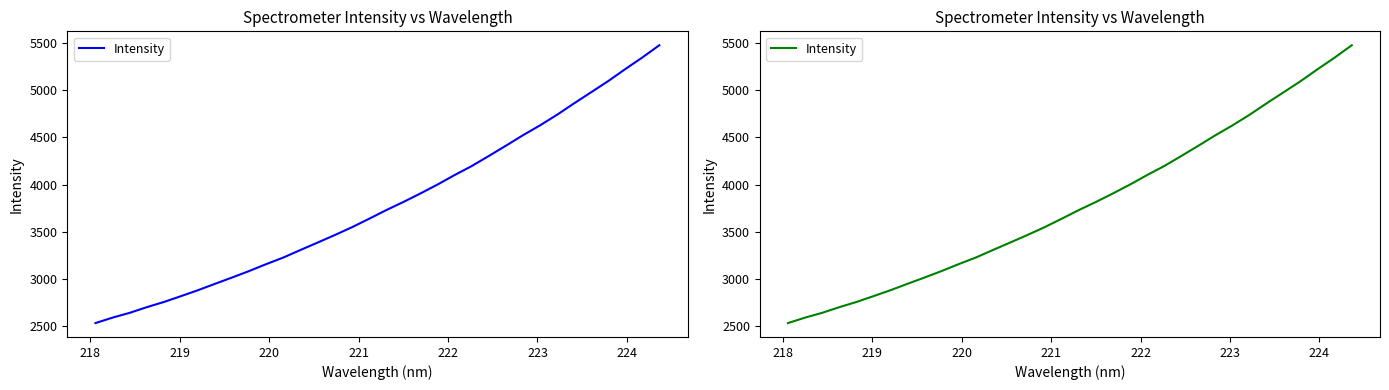

Is this an area chart (filled region under the line)?

No